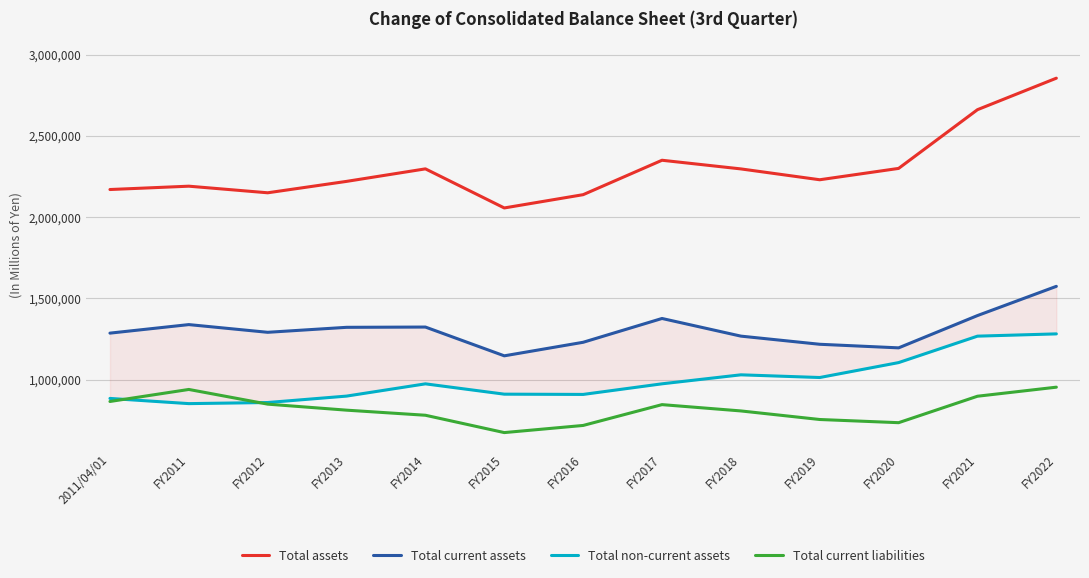

What is the difference between the maximum and minimum values in the Total non-current assets series?

429375